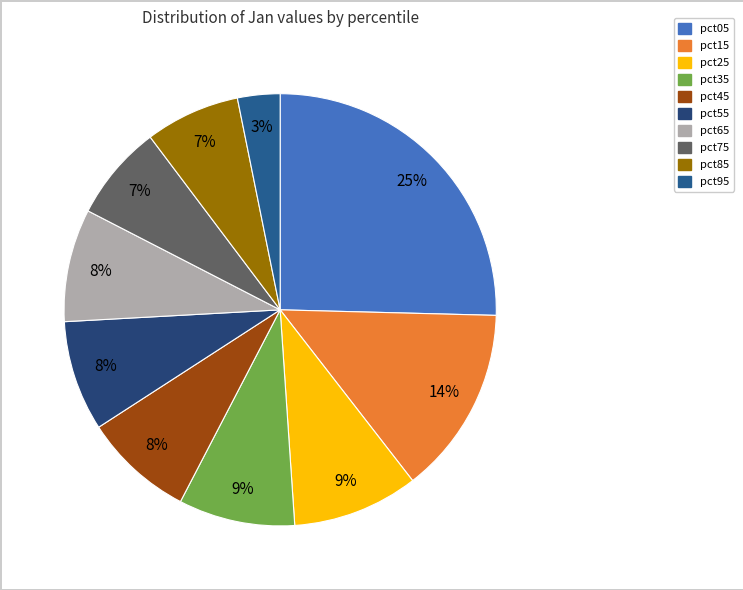

How many slices are in this pie chart?

10